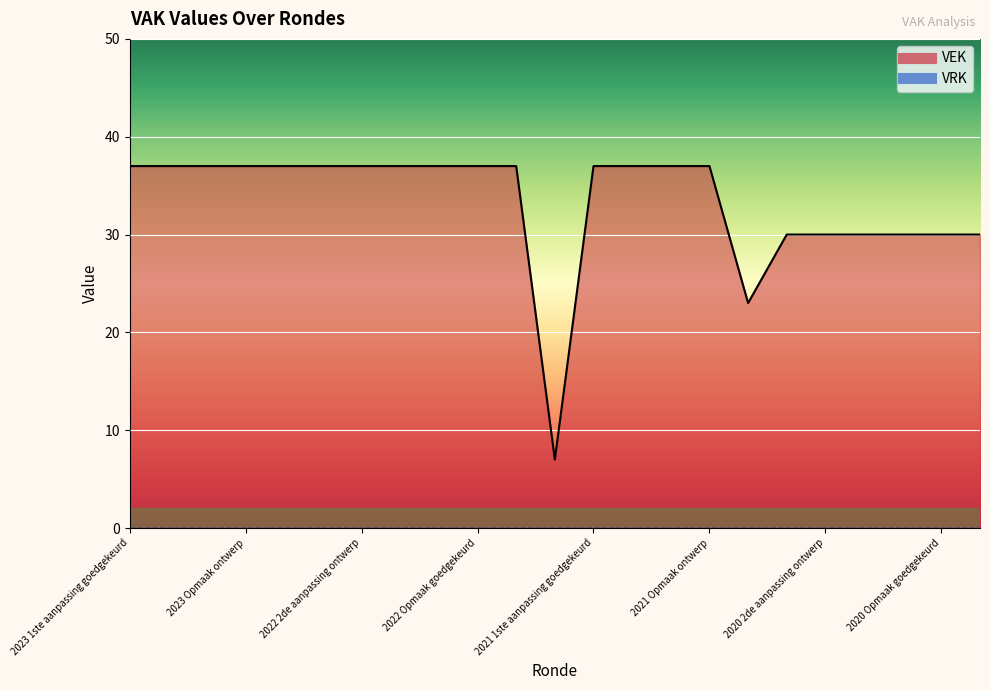

Reading left to right, transcribe all the data shown in this chart.

37	37	37	37	37	37	37	37	37	37	37	7	37	37	37	37	23	30	30	30	30	30	30